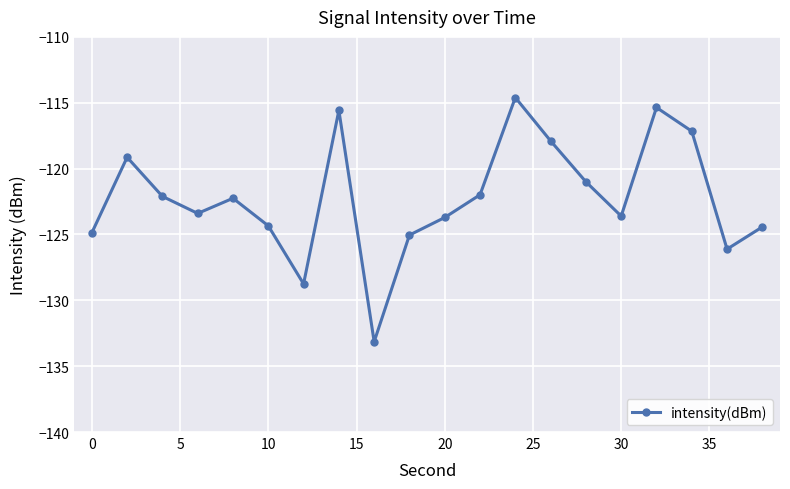

What is the maximum value shown in the chart?

-114.6